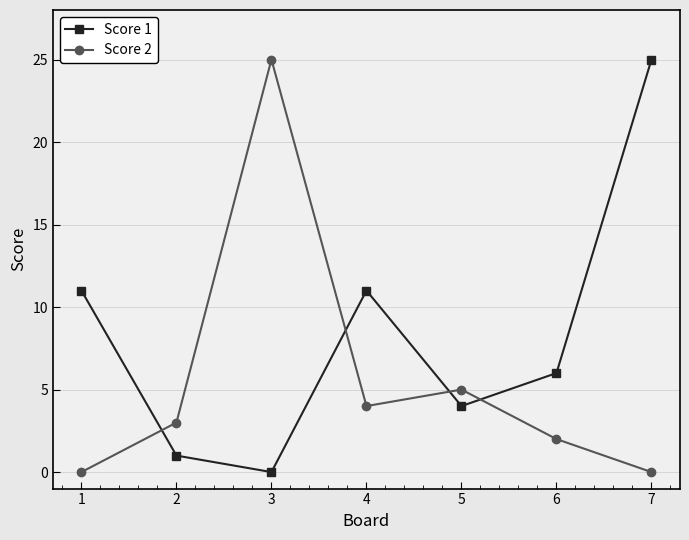

List the series in order of their overall mean, lowest first.

Score 2, Score 1